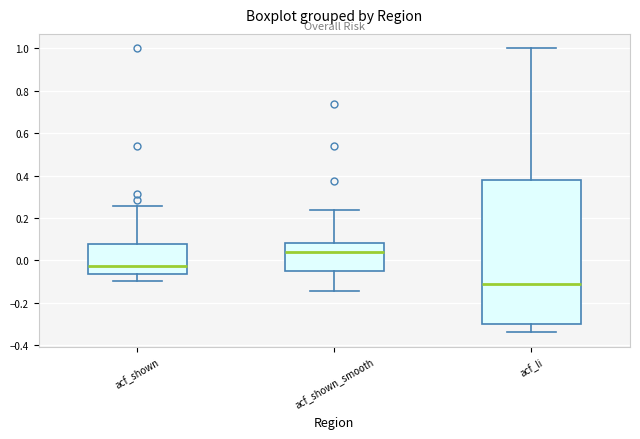

Reading left to right, read every box against the y-axis: the position of its median line, the range the box covers, and the ends of its whiskers. The values are not printed on the chart, so give them approximately, as read against the axis.

acf_shown: median -0.02, box -0.06 to 0.08, whiskers -0.10 to 0.26
acf_shown_smooth: median 0.04, box -0.06 to 0.08, whiskers -0.14 to 0.24
acf_li: median -0.12, box -0.30 to 0.38, whiskers -0.34 to 1.00